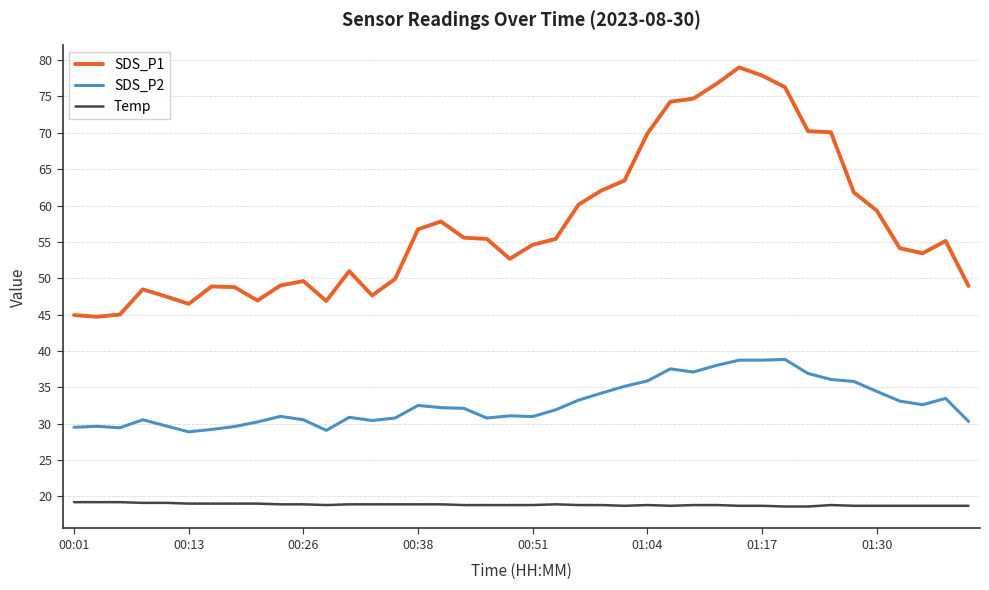

Which series has the widest spread of values?

SDS_P1